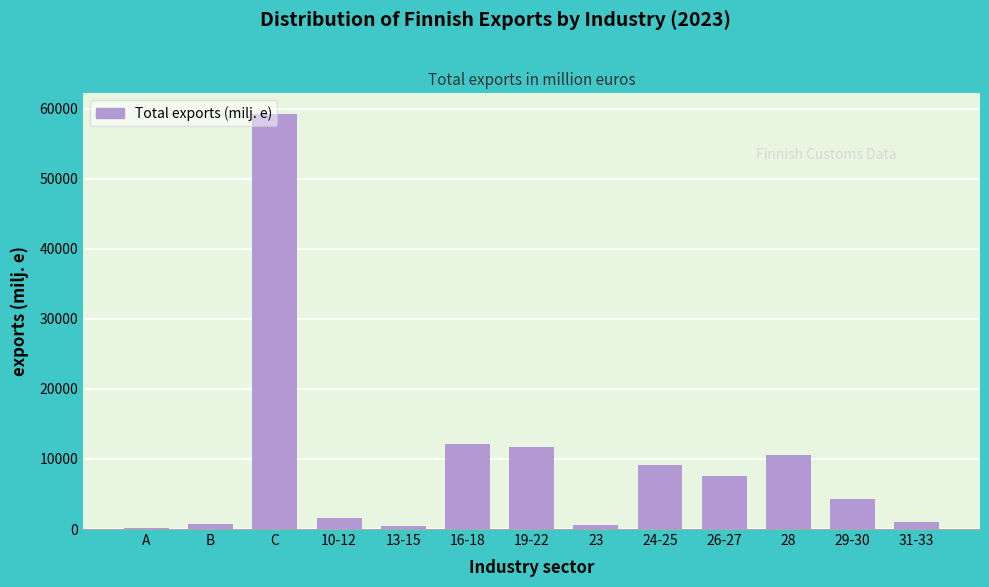

Which category has the highest value across all series?

C